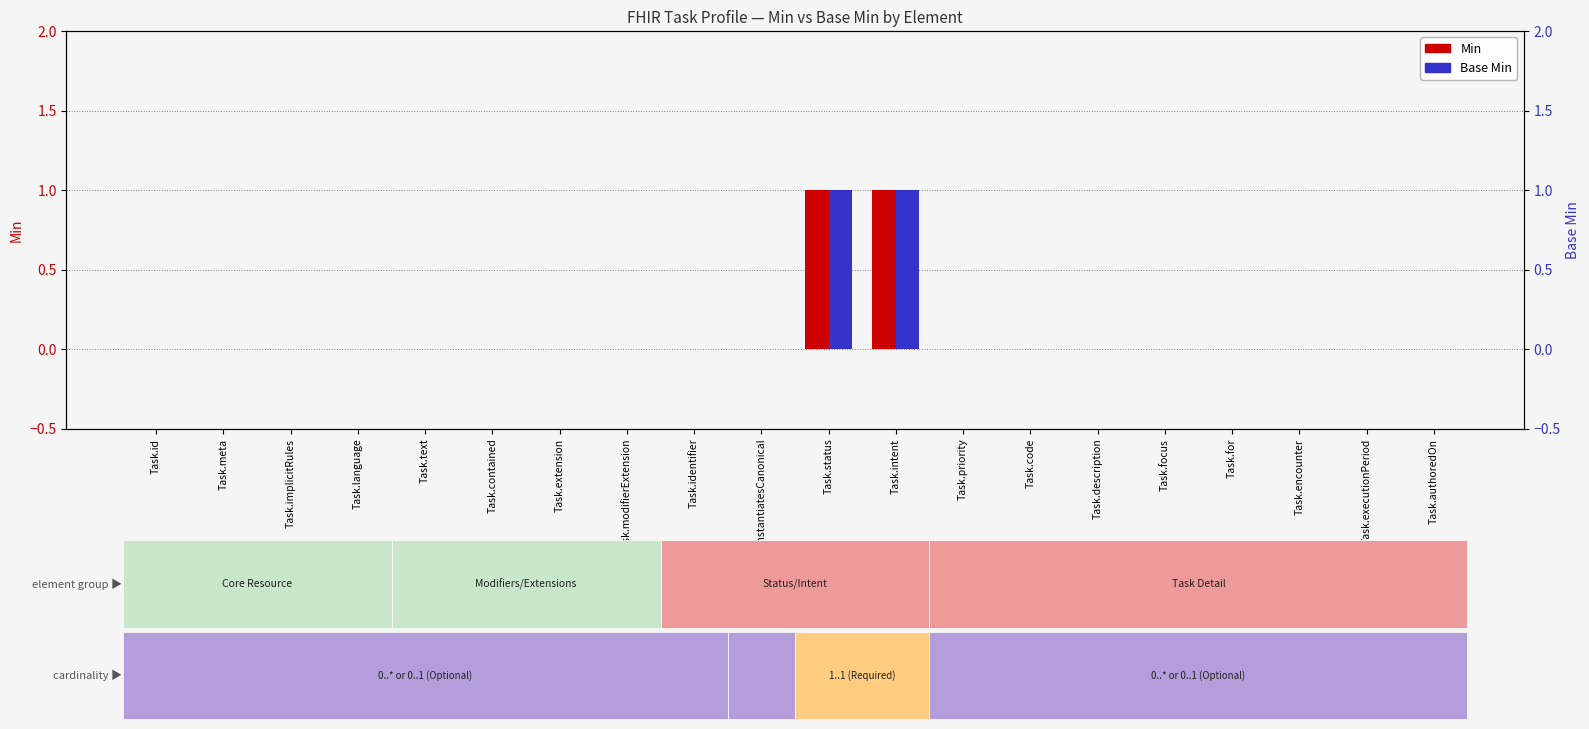

Are the bars grouped side by side (vs. stacked)?

Yes